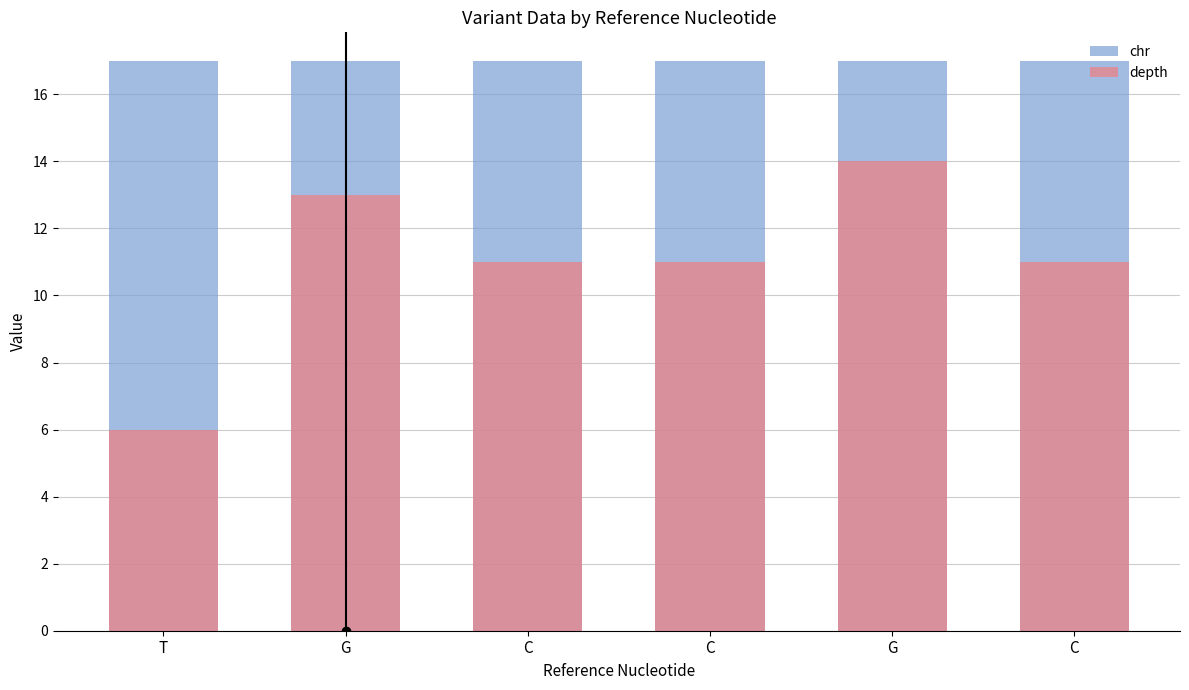

What is the label of the 3rd bar from the left?

C